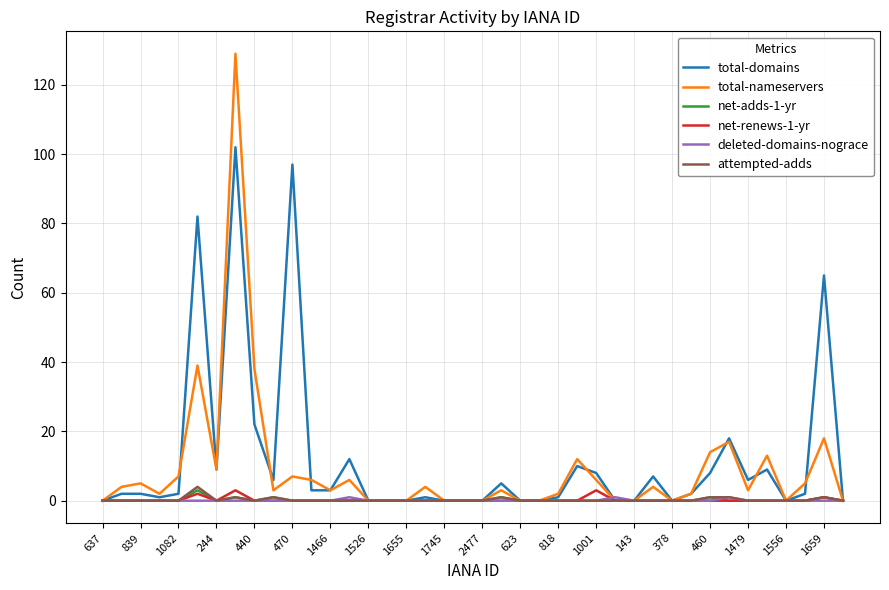

Which series has the largest total across all categories?

total-domains